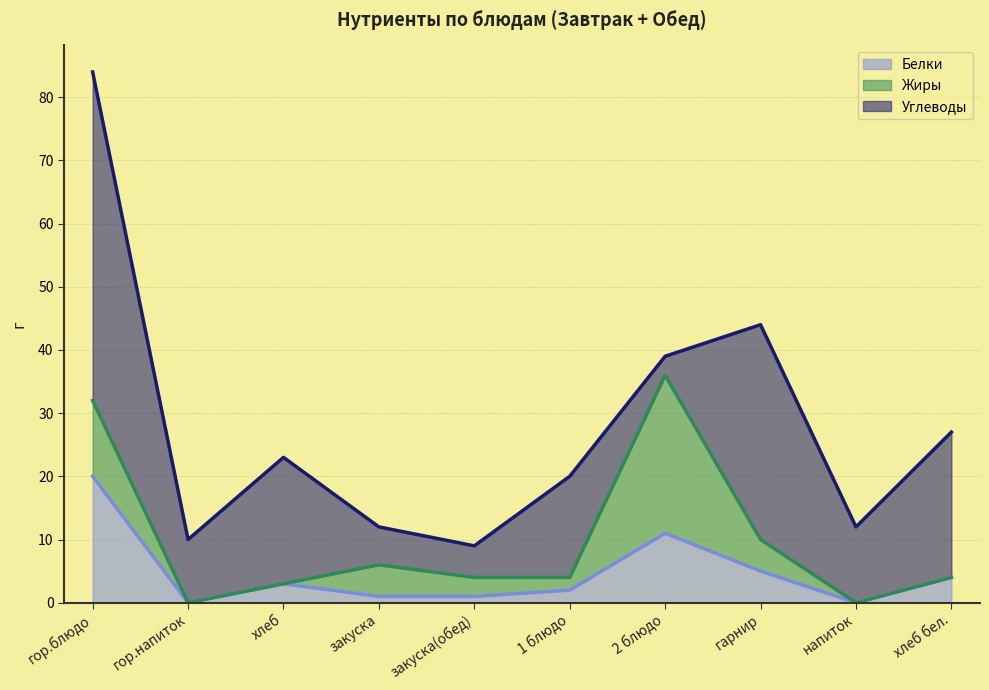

Is the value of Углеводы at гор.блюдо greater than the value of Белки at гор.блюдо?

Yes